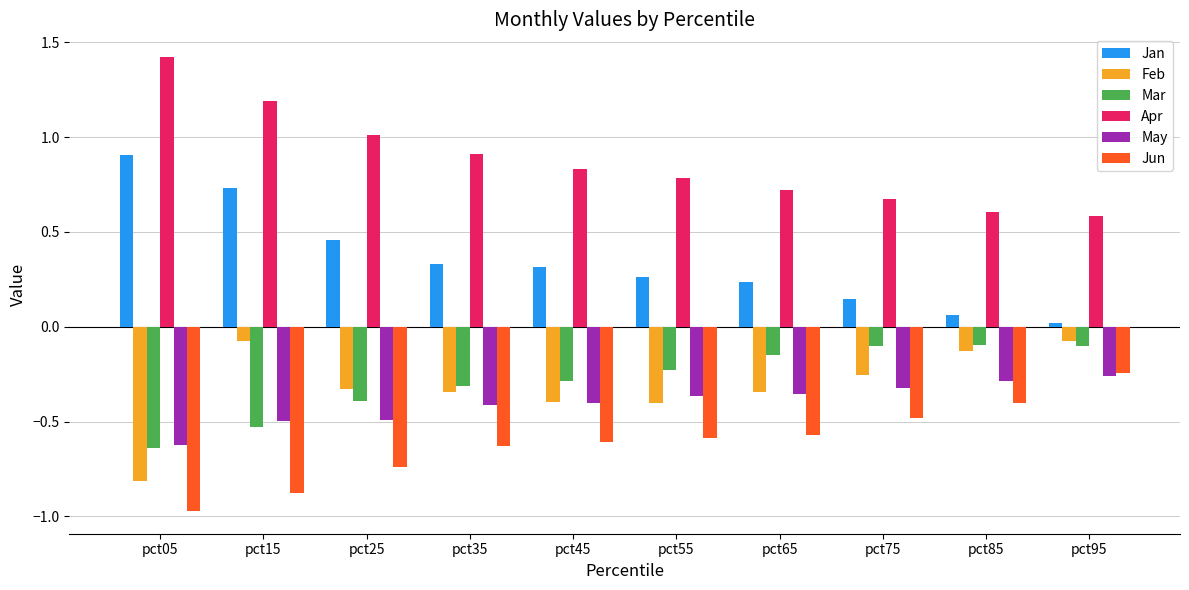

At which label does Jun reach its minimum?

pct05